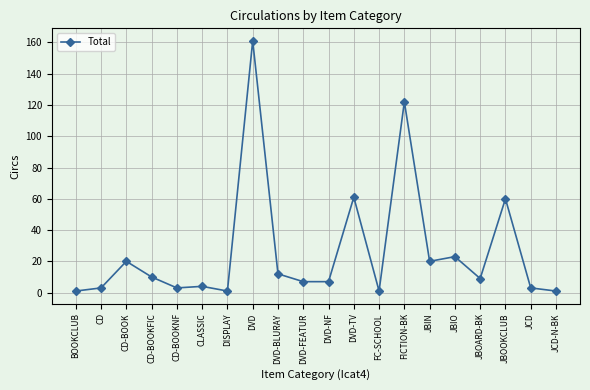

How many data points are less than 9?

10